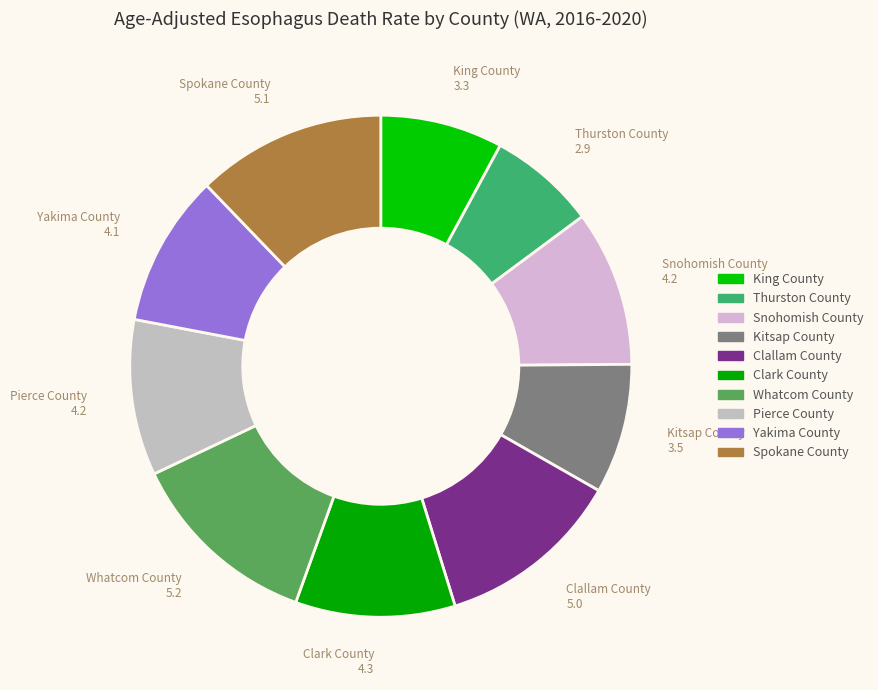

Combined, do Thurston County and Spokane County account for over 50%?

No